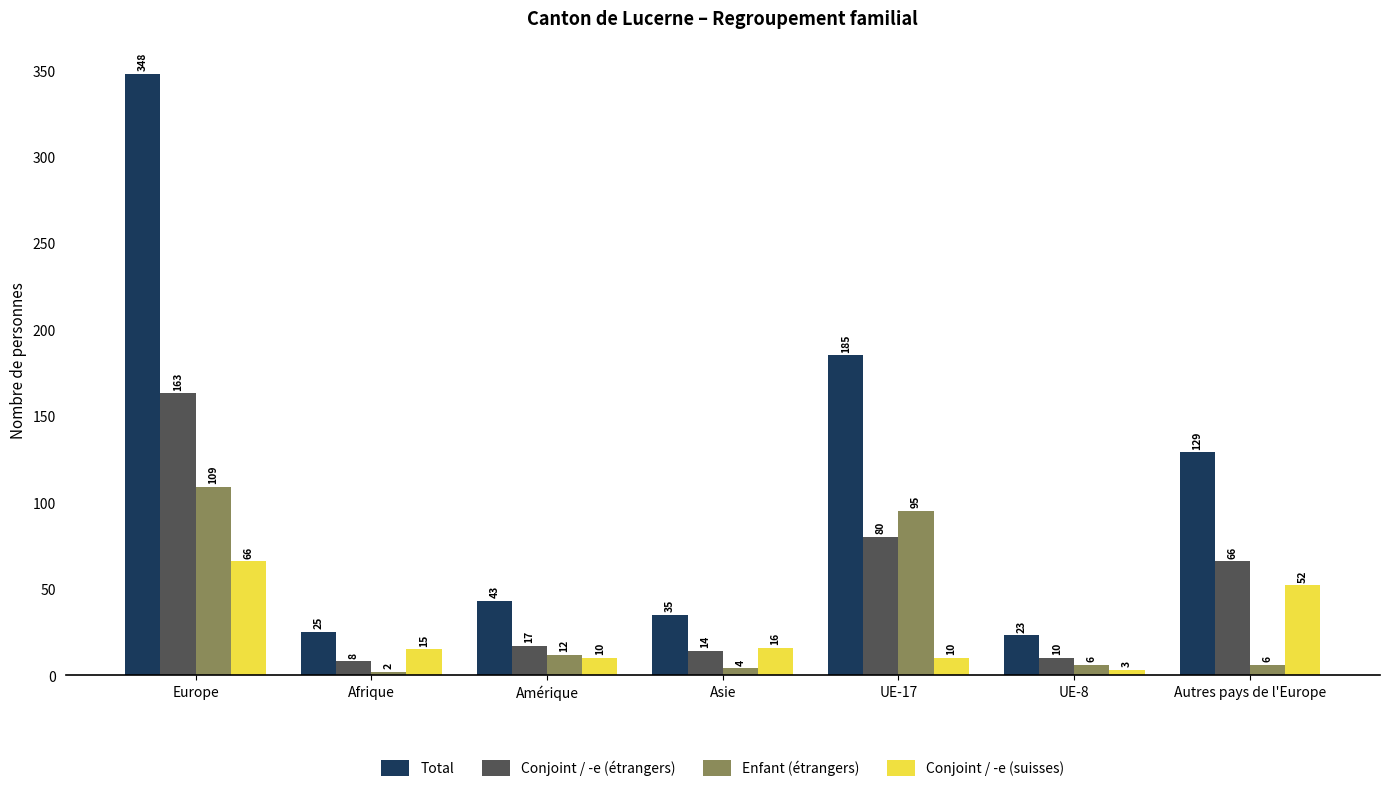

Reading right to left, transcribe all the data shown in this chart.

Total: Autres pays de l'Europe=129	UE-8=23	UE-17=185	Asie=35	Amérique=43	Afrique=25	Europe=348
Conjoint / -e (étrangers): Autres pays de l'Europe=66	UE-8=10	UE-17=80	Asie=14	Amérique=17	Afrique=8	Europe=163
Enfant (étrangers): Autres pays de l'Europe=6	UE-8=6	UE-17=95	Asie=4	Amérique=12	Afrique=2	Europe=109
Conjoint / -e (suisses): Autres pays de l'Europe=52	UE-8=3	UE-17=10	Asie=16	Amérique=10	Afrique=15	Europe=66